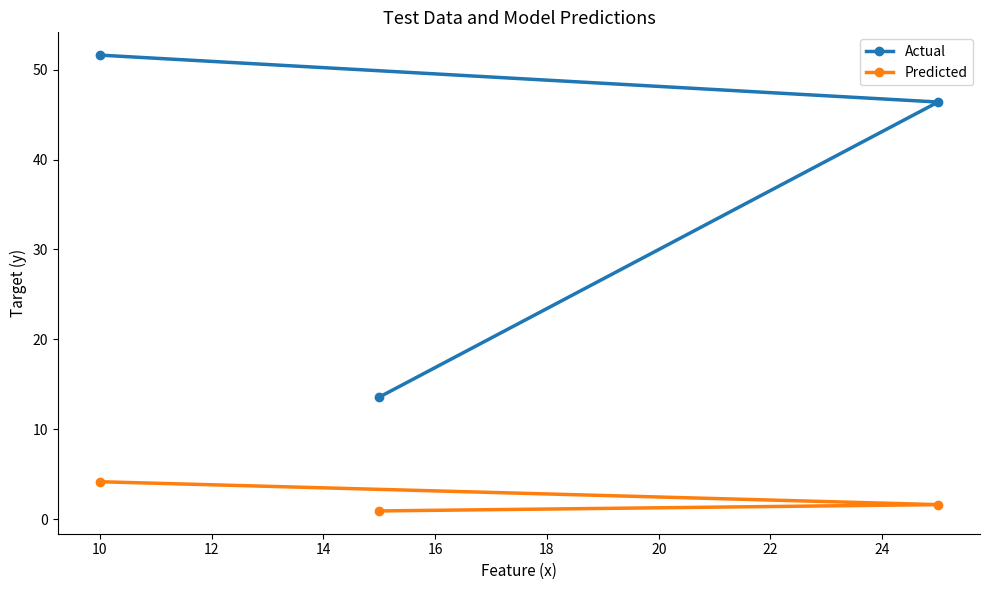

What is the smallest value displayed?

0.9